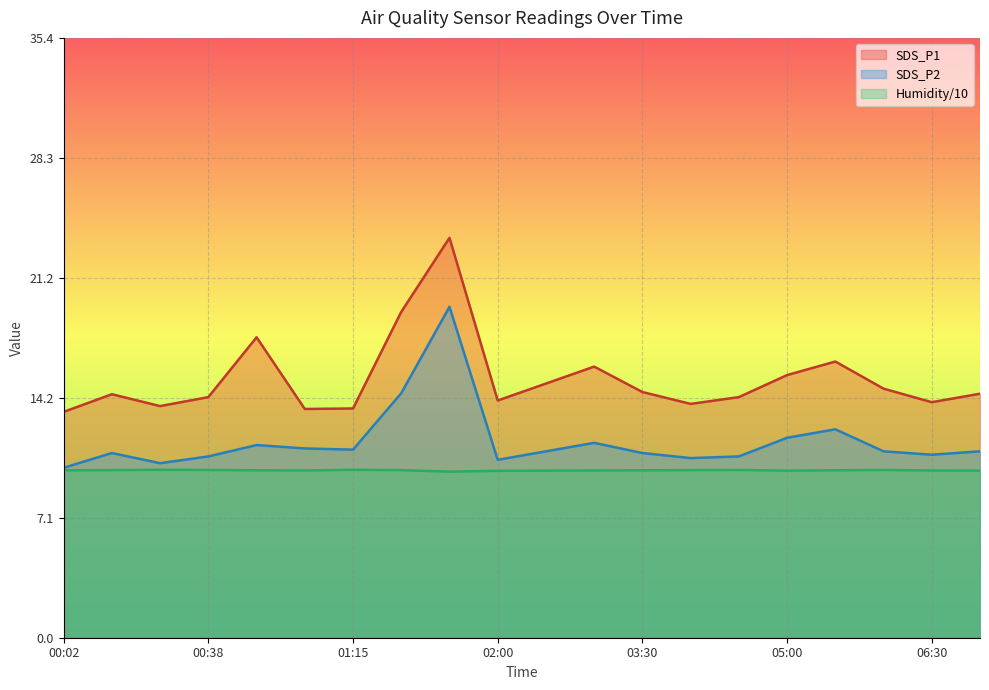

How many data points in SDS_P1 are above 14?

13